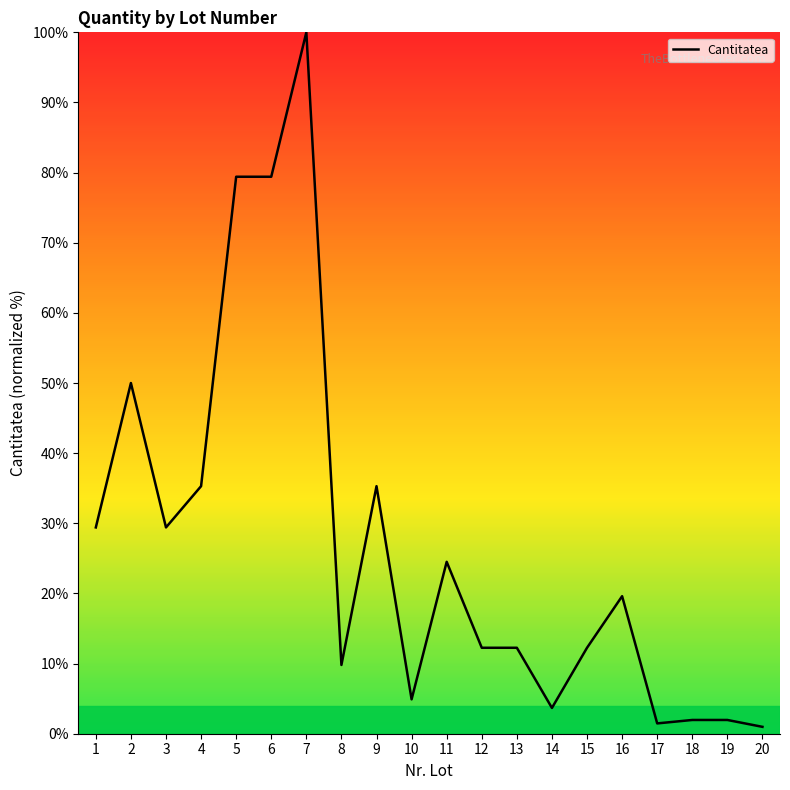

The value at 1 is 29.4. True or false?

True